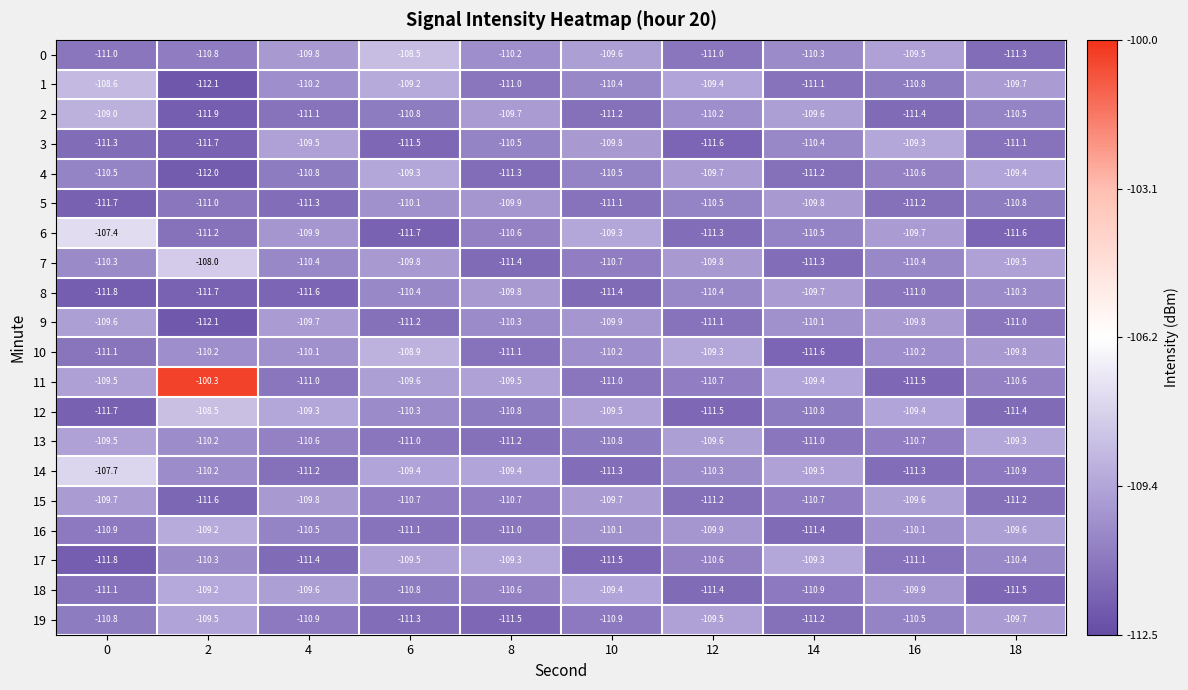

Which category has the lowest value in the 7 series?

8